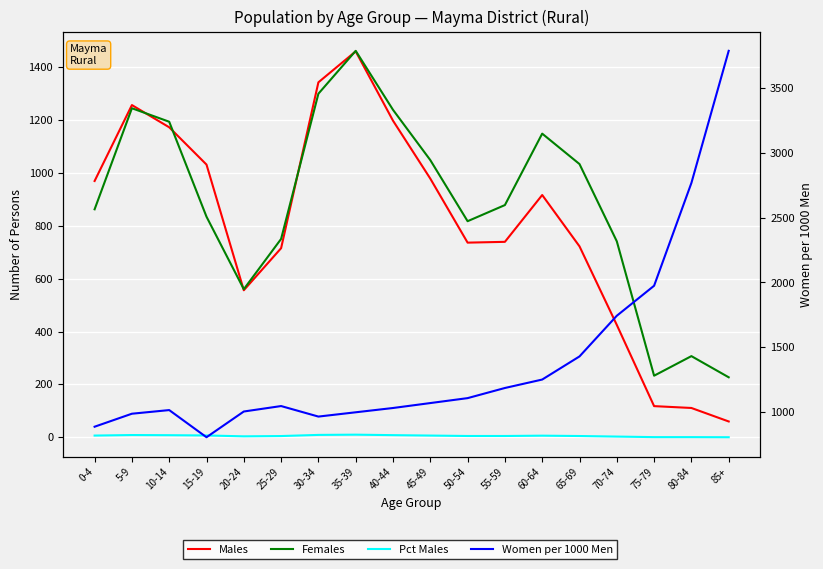

How many categories are shown in the chart?

18